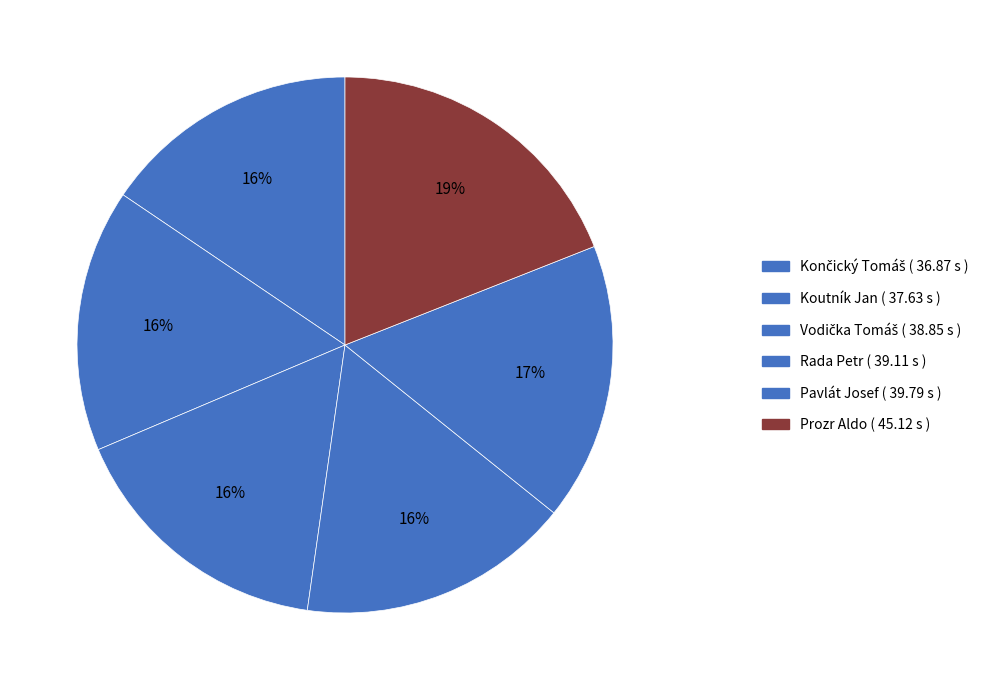

Combined, do Prozr Aldo and Pavlát Josef account for over 50%?

No